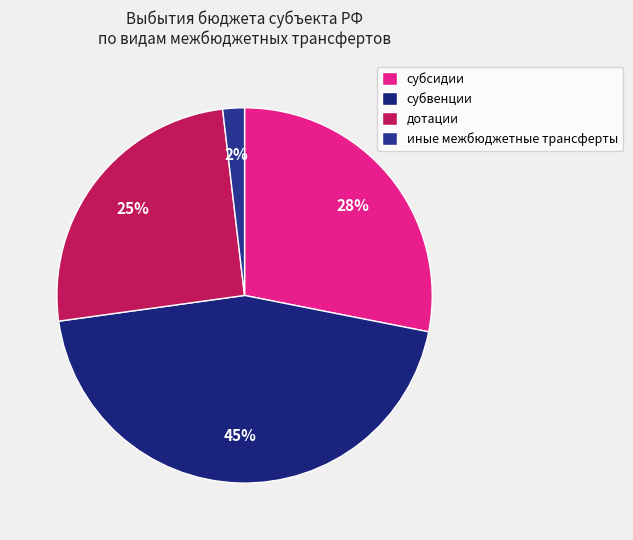

To the nearest percent, what is the difference between the largest and smallest slice percentages?

43%